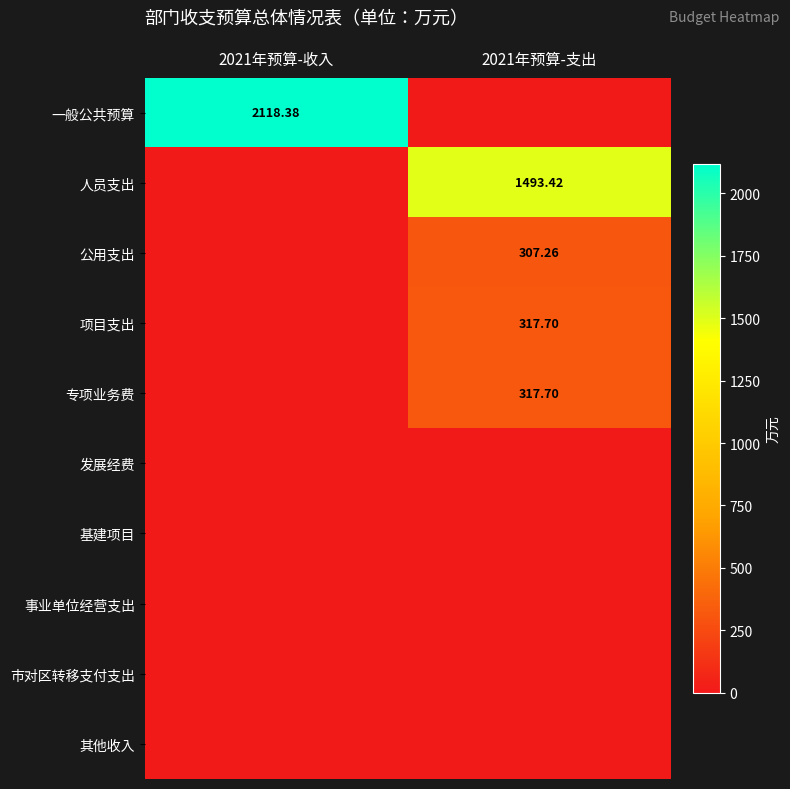

Which category has the lowest value in the 一般公共预算 series?

2021年预算-支出